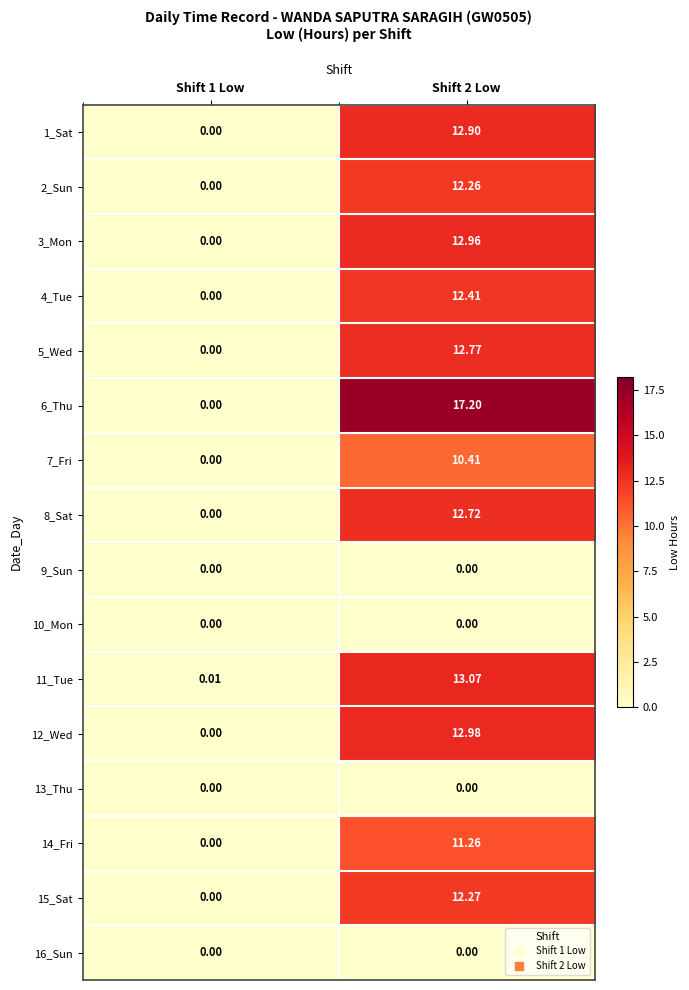

Is the value of 14_Fri at Shift 2 Low greater than the value of 6_Thu at Shift 2 Low?

No